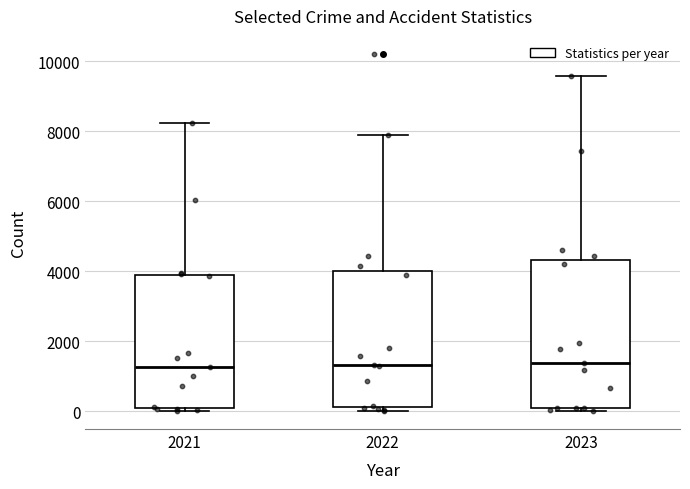

Where does the median line of the box at x = 2023 sit on the y-axis? The values are not printed on the chart, so give them approximately, as read against the axis.

1400